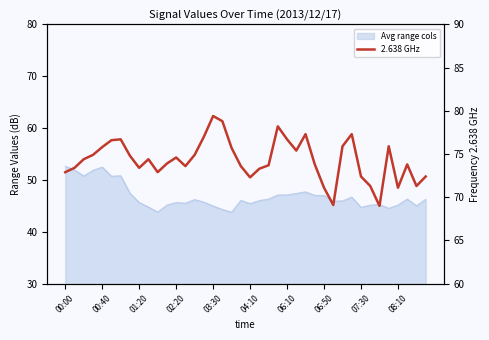

What is the difference between the values at 23 and 34?

9.2